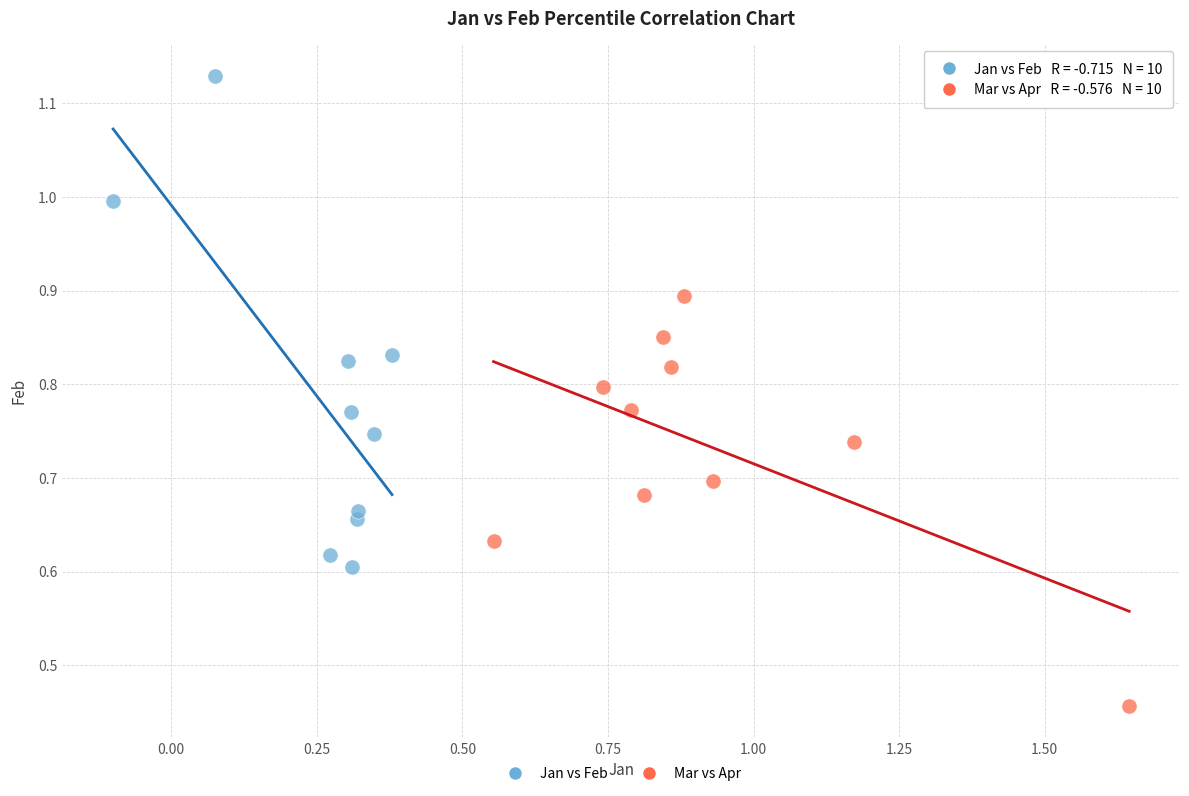

Which series has the widest spread of Y values?

Jan vs Feb